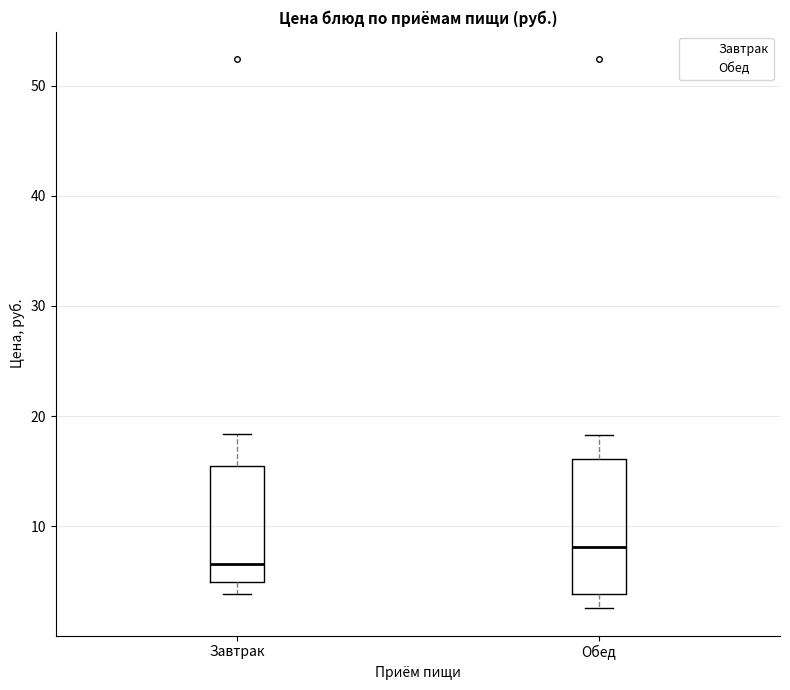

Reading left to right, transcribe this box plot: for each box, give where its median line is, the range the box spans, and where its two whiskers end, as read against the y-axis. The values are not printed on the chart, so give them approximately, as read against the axis.

Завтрак: median 7, box 5 to 16, whiskers 4 to 18
Обед: median 8, box 4 to 16, whiskers 3 to 18